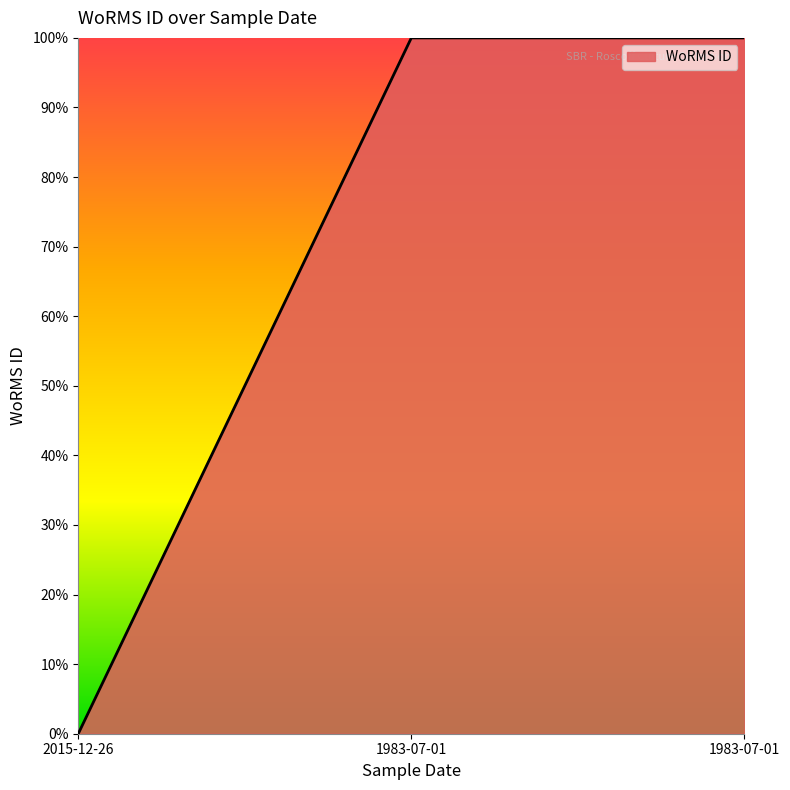

What is the average value?

0.7